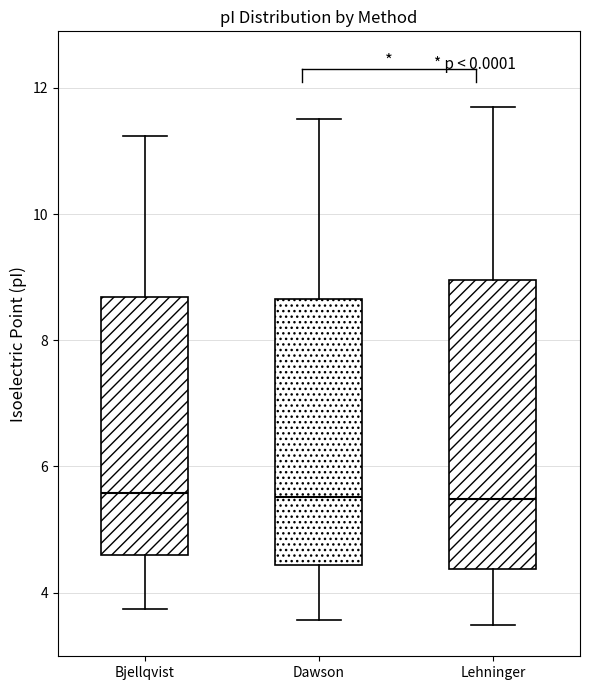

Reading left to right, transcribe this box plot: for each box, give where its median line is, the range the box spans, and where its two whiskers end, as read against the y-axis. The values are not printed on the chart, so give them approximately, as read against the axis.

Bjellqvist: median 5.6, box 4.6 to 8.6, whiskers 3.8 to 11.2
Dawson: median 5.6, box 4.4 to 8.6, whiskers 3.6 to 11.6
Lehninger: median 5.4, box 4.4 to 9.0, whiskers 3.4 to 11.6